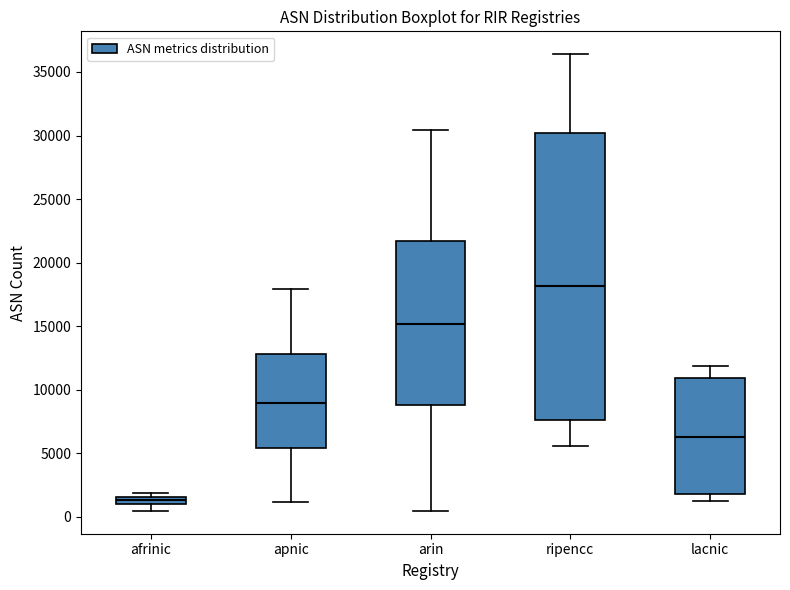

Comparing the boxes themselves (not the whiskers), which one is the tallest?

ripencc